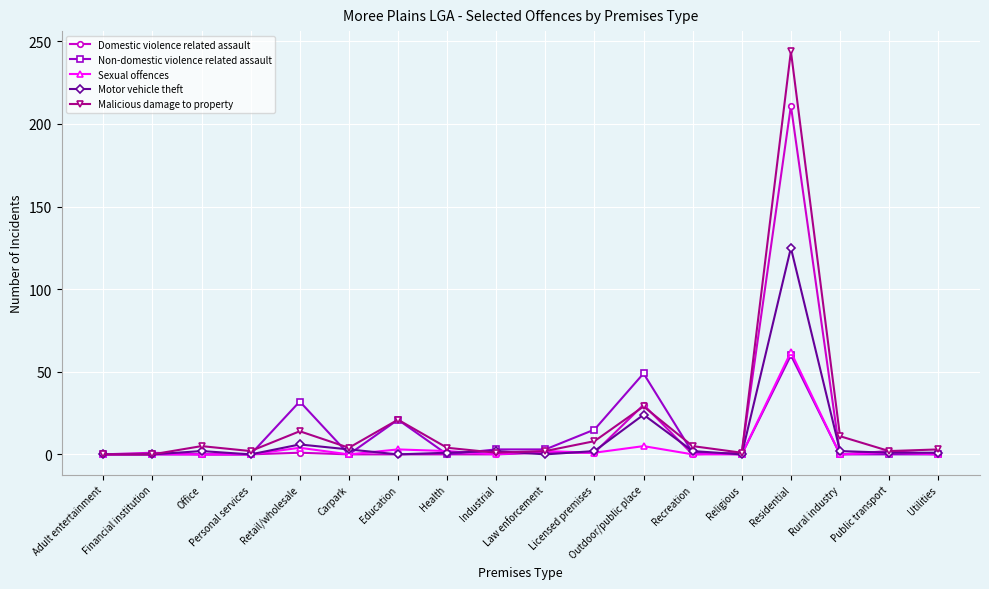

What is the maximum value for Sexual offences?

62